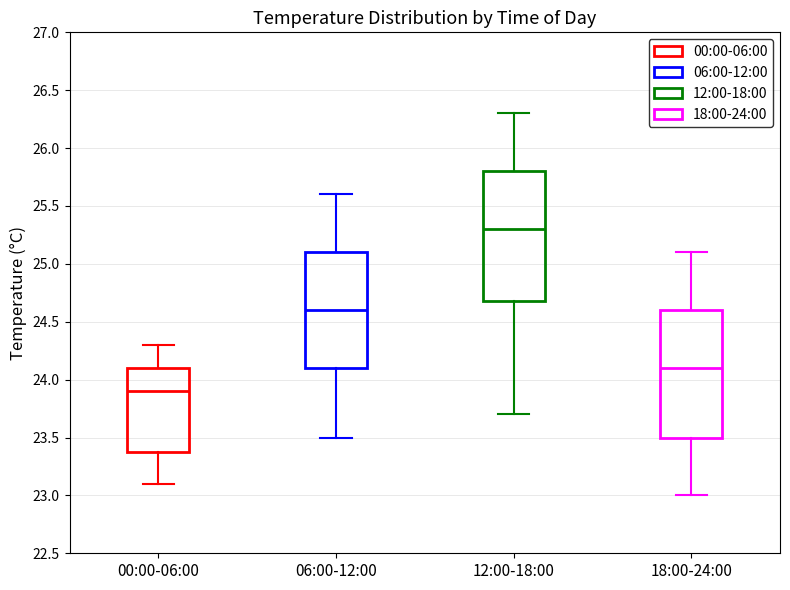

Reading left to right, read every box against the y-axis: the position of its median line, the range the box covers, and the ends of its whiskers. The values are not printed on the chart, so give them approximately, as read against the axis.

00:00-06:00: median 23.9, box 23.4 to 24.1, whiskers 23.1 to 24.3
06:00-12:00: median 24.6, box 24.1 to 25.1, whiskers 23.5 to 25.6
12:00-18:00: median 25.3, box 24.7 to 25.8, whiskers 23.7 to 26.3
18:00-24:00: median 24.1, box 23.5 to 24.6, whiskers 23.0 to 25.1